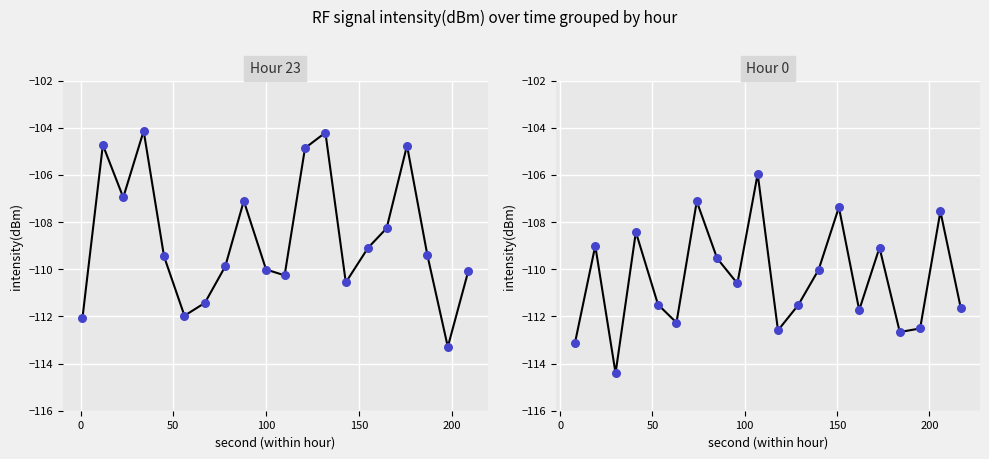

Which series has the largest total across all categories?

Hour 23